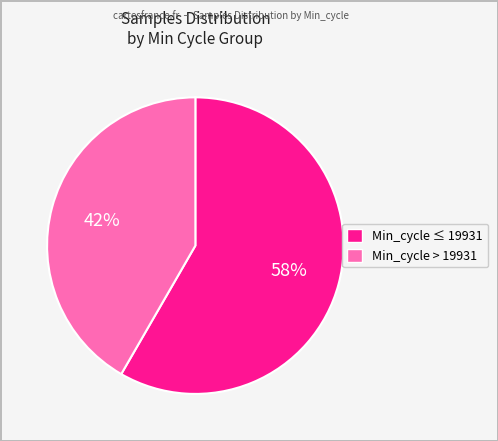

Does any single category account for the majority?

Yes